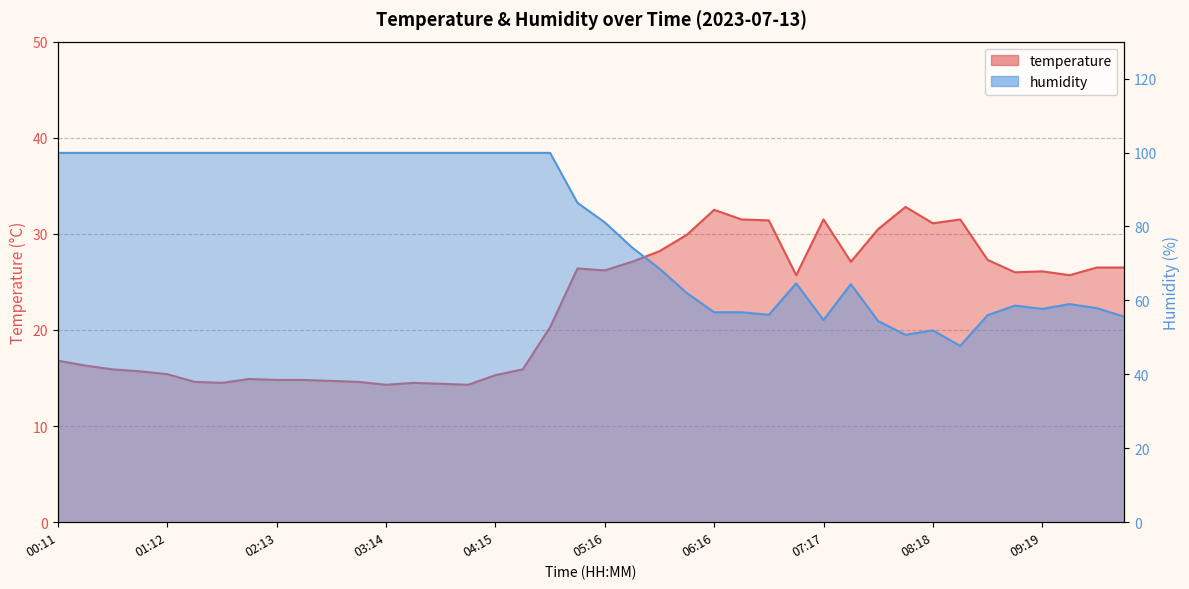

What is the minimum value shown in the chart?

14.3